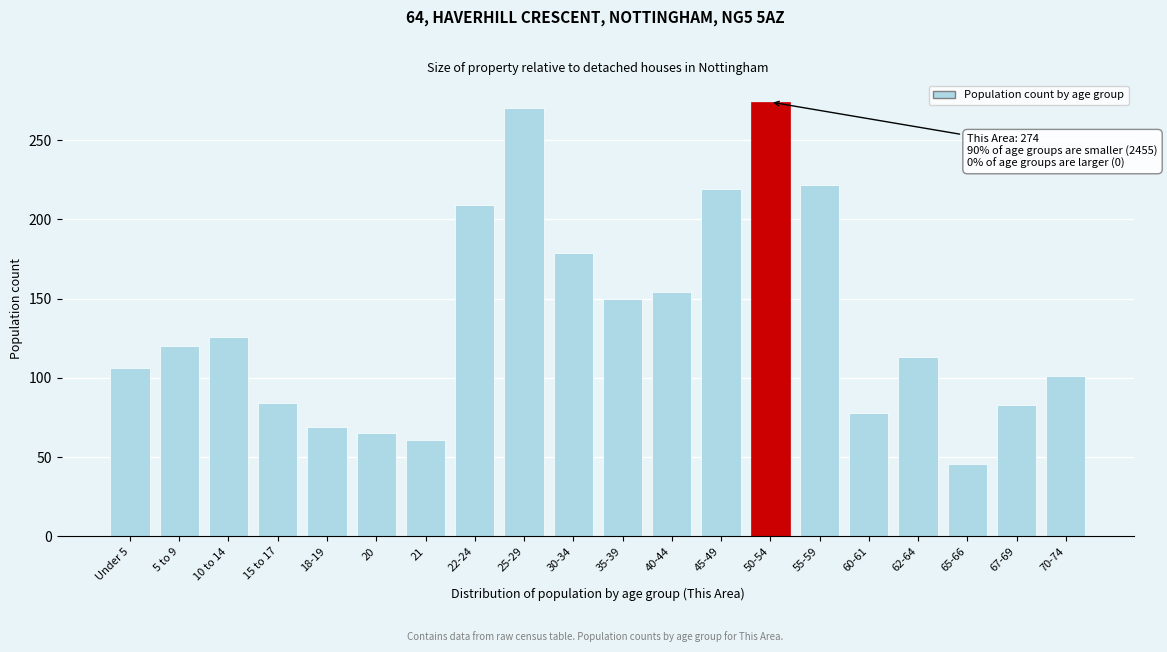

True or false: the data shows 133 at 50-54.

False